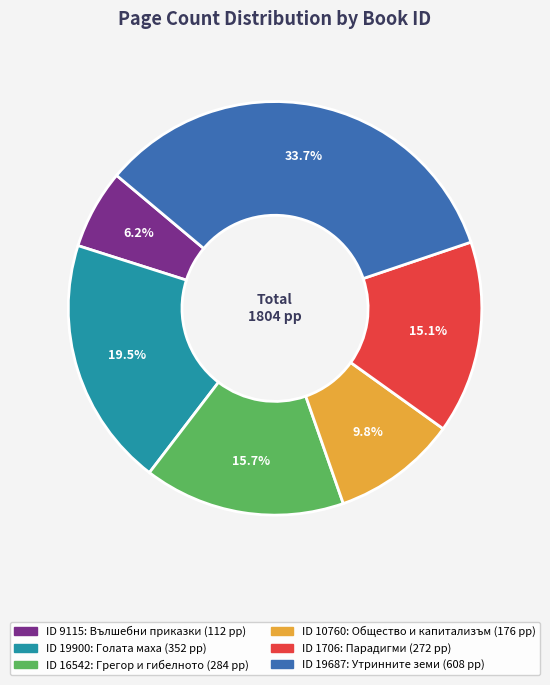

Is there a majority slice in this chart?

No